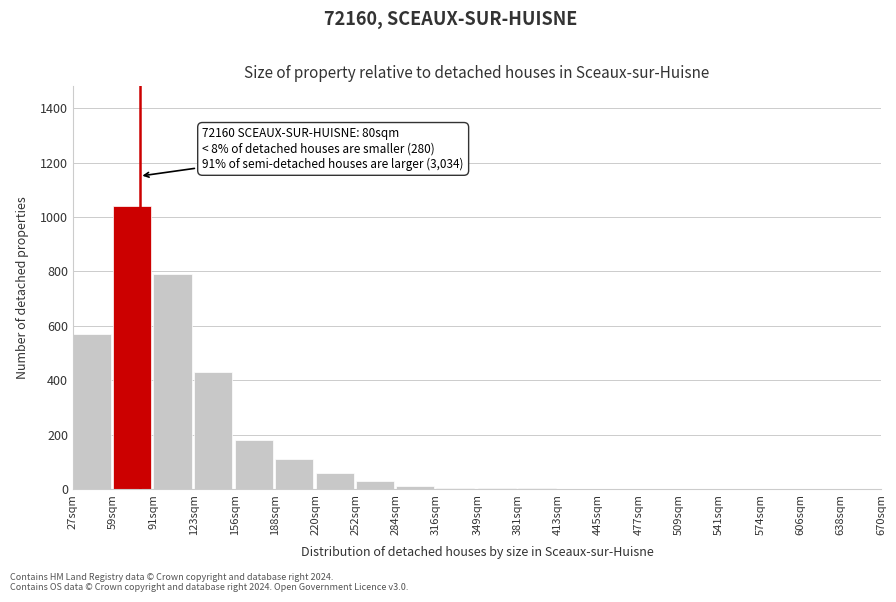

At which category does the chart reach its peak across all series?

59sqm